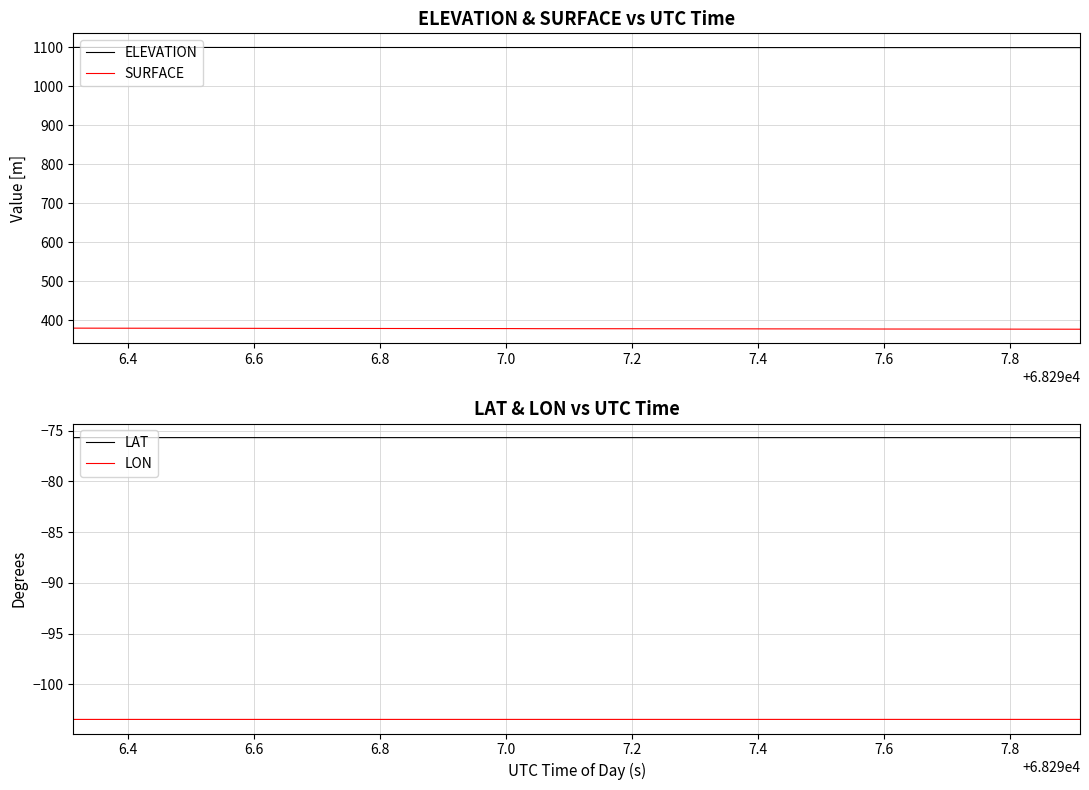

What is the maximum value for LAT?

-75.7